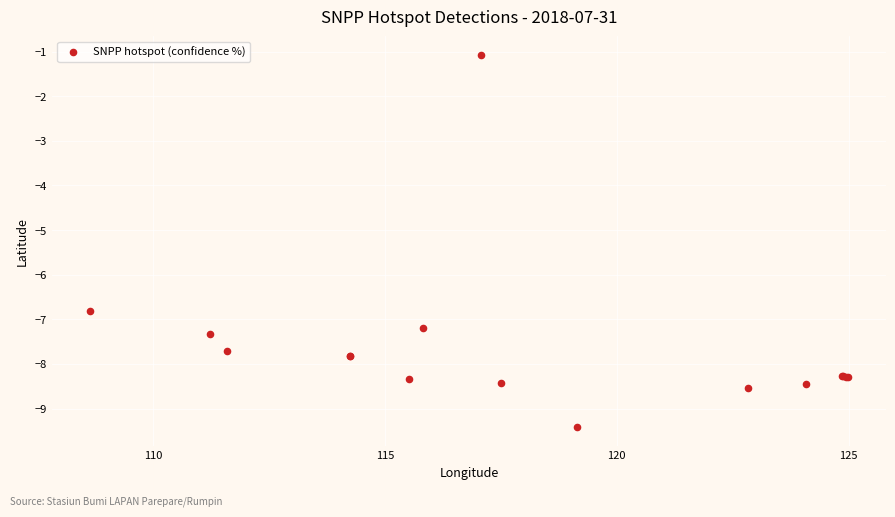

What Y value in the scatter plot is closest to -5?

-6.8